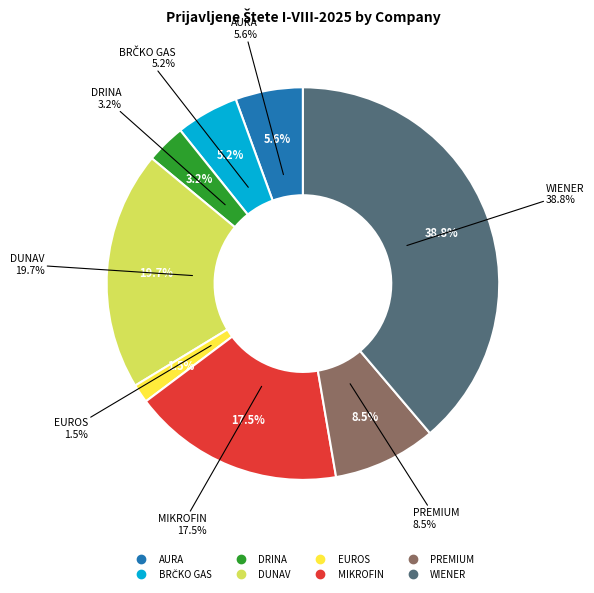

How many segments does this pie chart have?

8